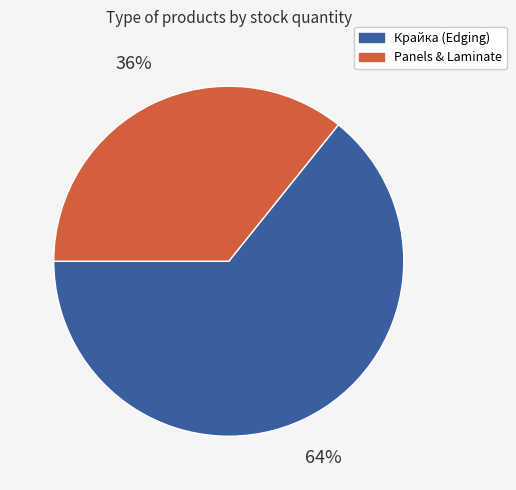

Does any single category account for the majority?

Yes